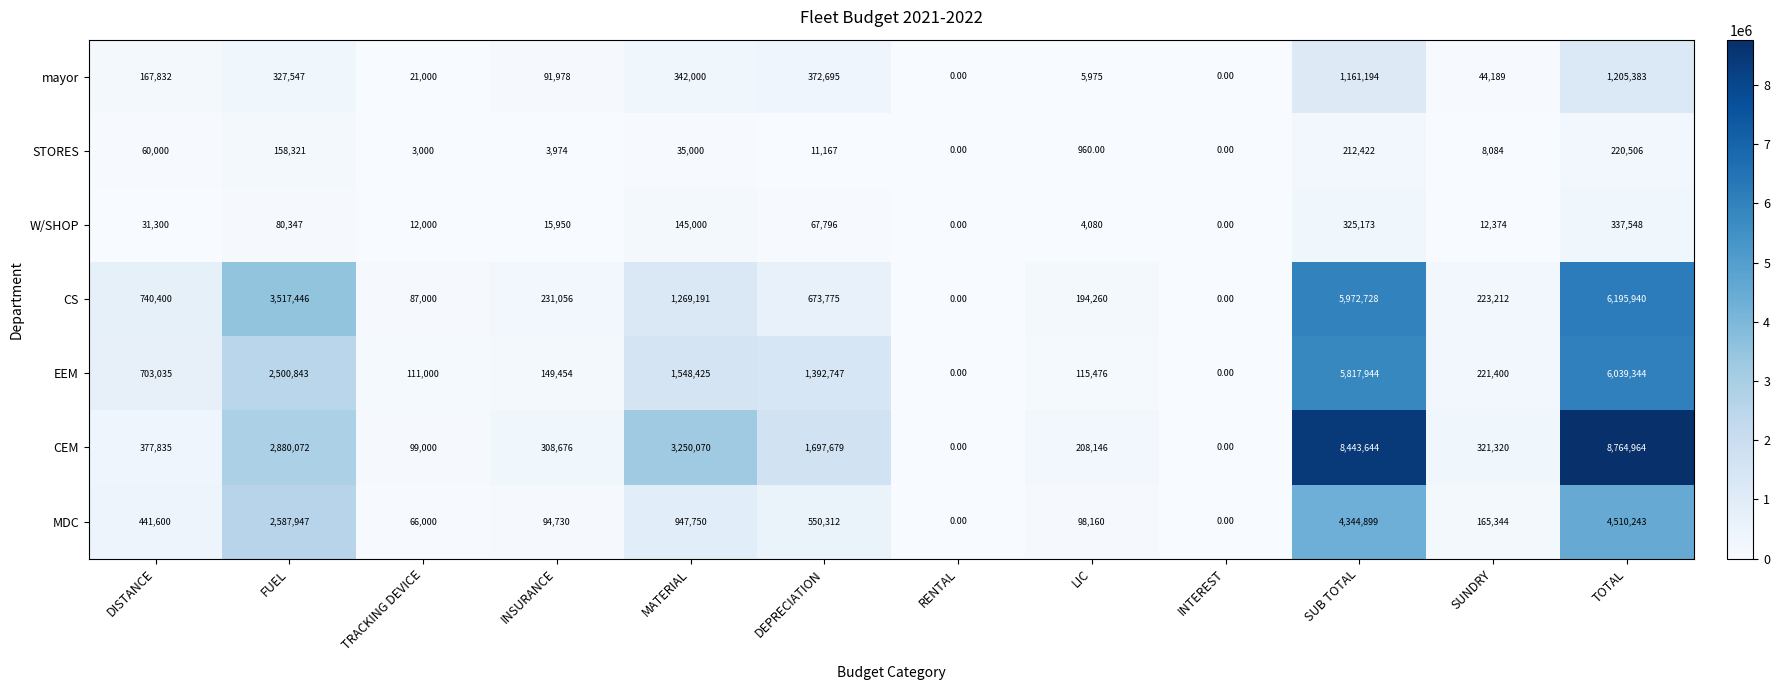

Rank the series by their maximum value, from highest to lowest.

CEM, CS, EEM, MDC, mayor, W/SHOP, STORES